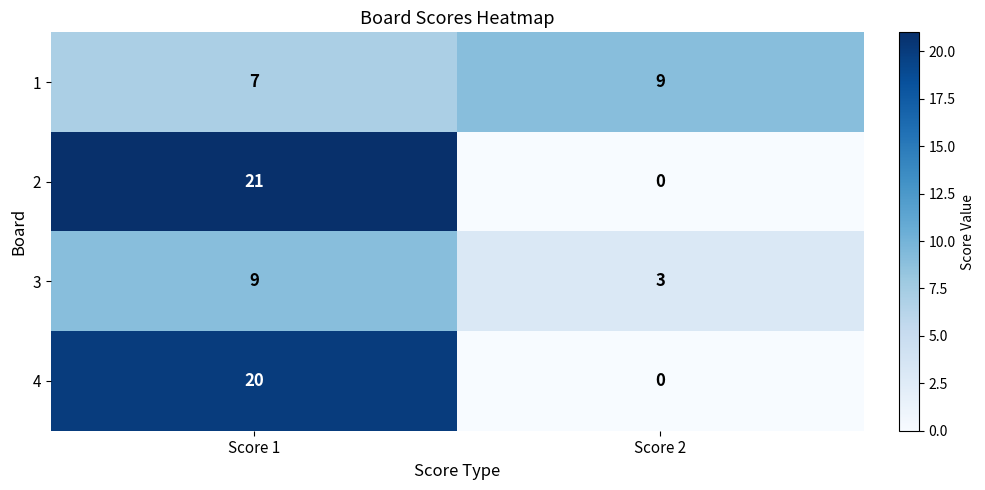

Reading left to right, list all the values displayed in this chart.

1: Score 1=7	Score 2=9
2: Score 1=21	Score 2=0
3: Score 1=9	Score 2=3
4: Score 1=20	Score 2=0